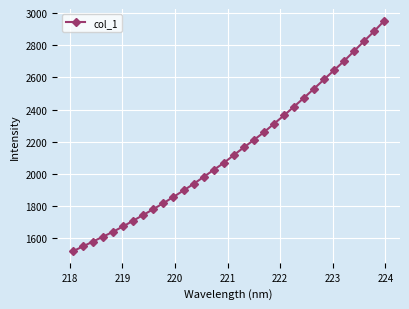

What is the average value?

2144.5